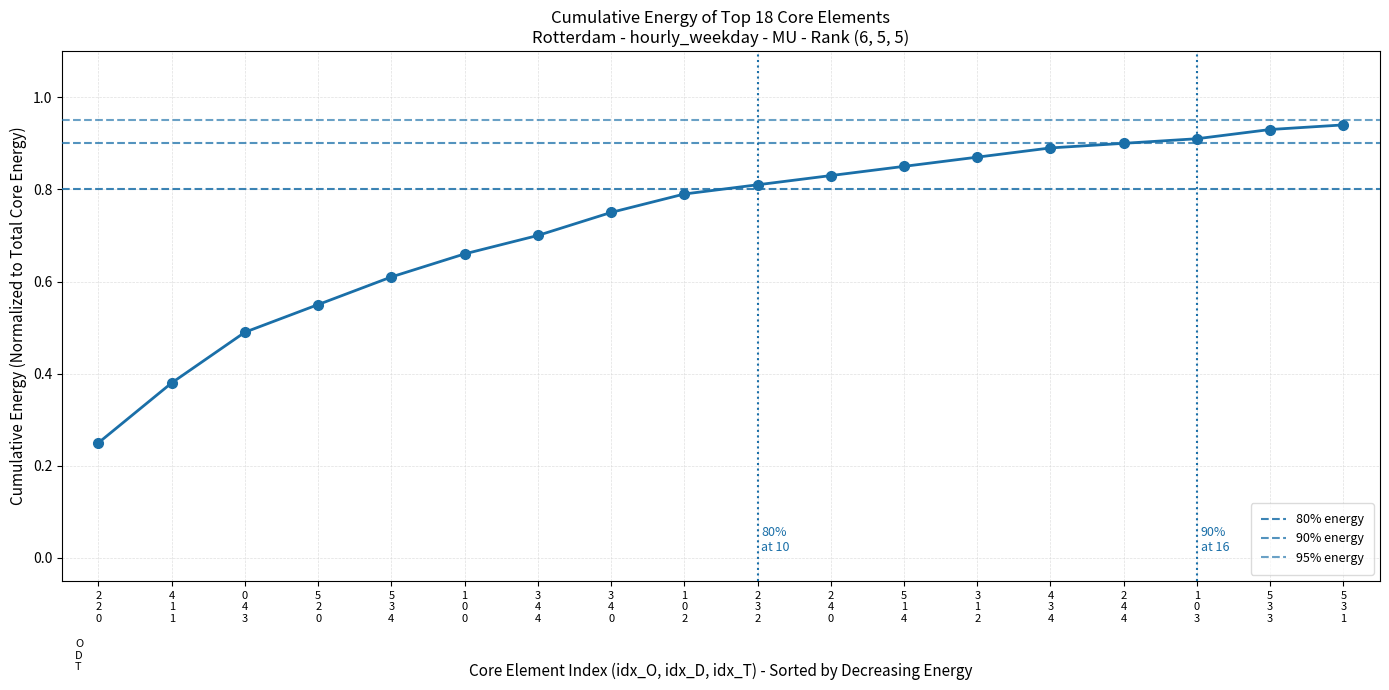

Rank the categories by value from lowest to highest.

2 2 0, 4 1 1, 0 4 3, 5 2 0, 5 3 4, 1 0 0, 3 4 4, 3 4 0, 1 0 2, 2 3 2, 2 4 0, 5 1 4, 3 1 2, 4 3 4, 2 4 4, 1 0 3, 5 3 3, 5 3 1